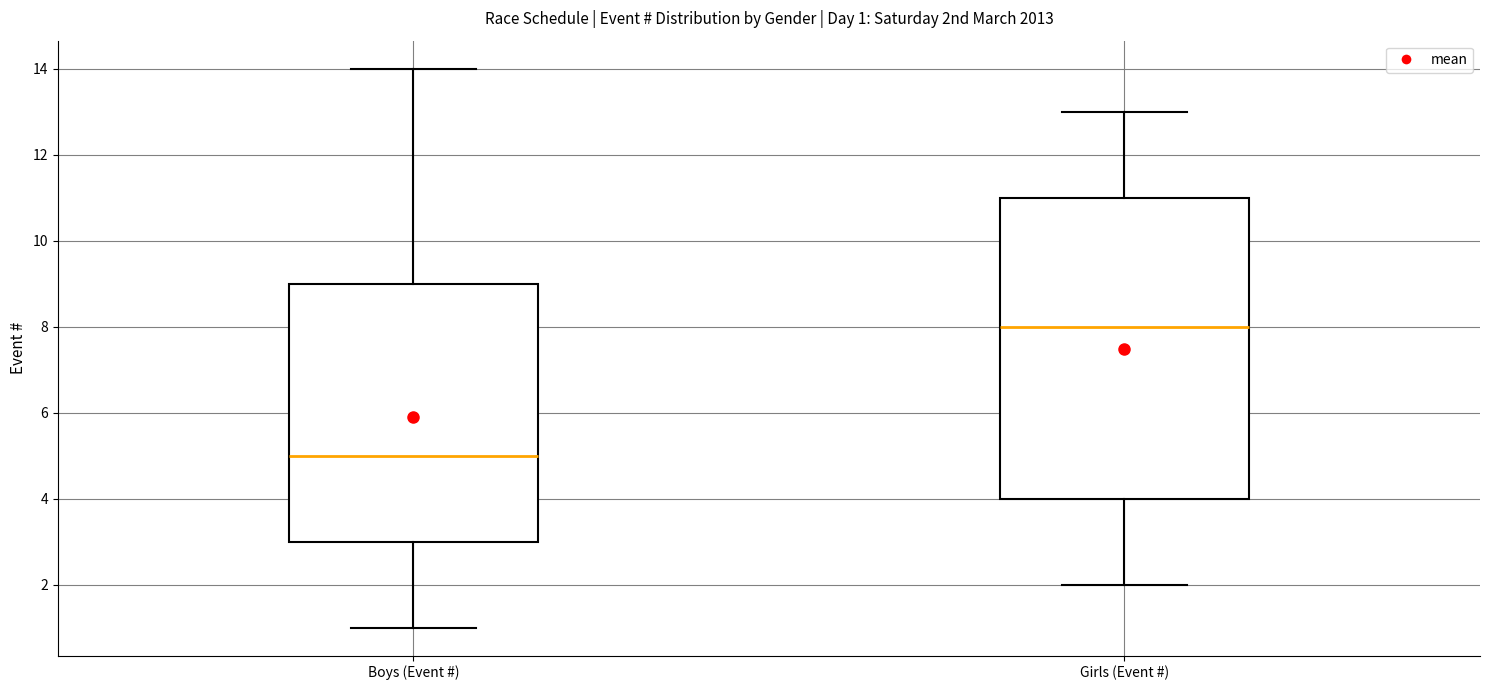

Comparing the boxes themselves (not the whiskers), which one is the tallest?

Girls (Event #)